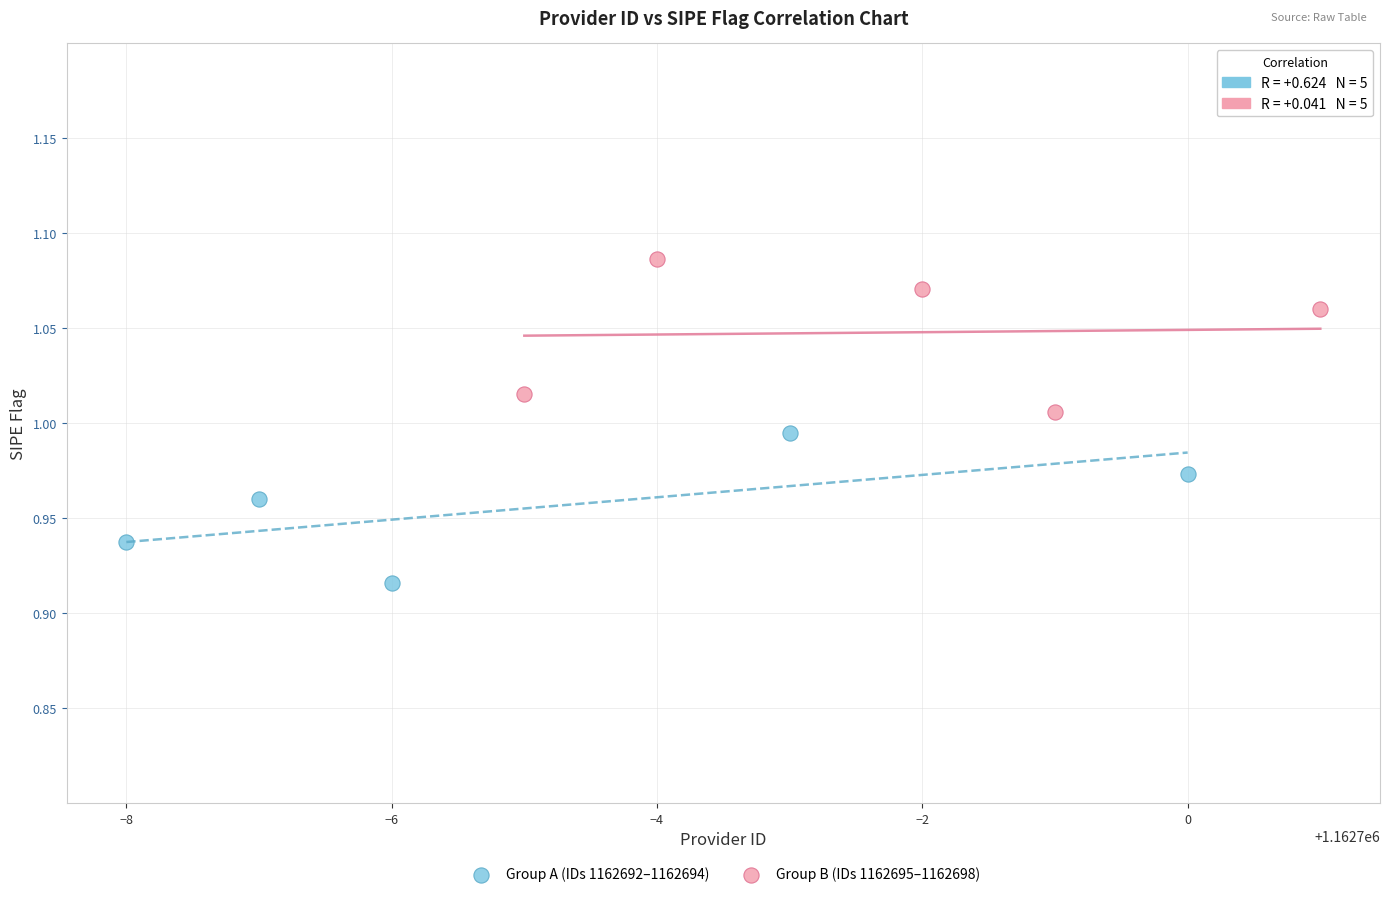

Which series reaches the maximum Y coordinate?

Group B (IDs 1162695–1162698)